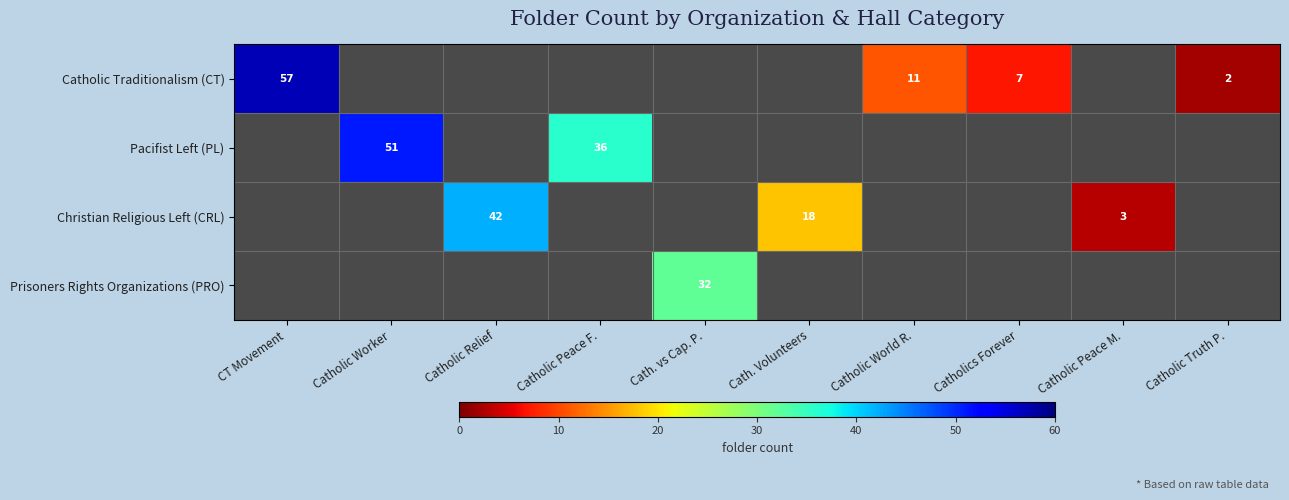

True or false: Catholic Traditionalism (CT) has a value of 3 at Catholic Truth P..

False